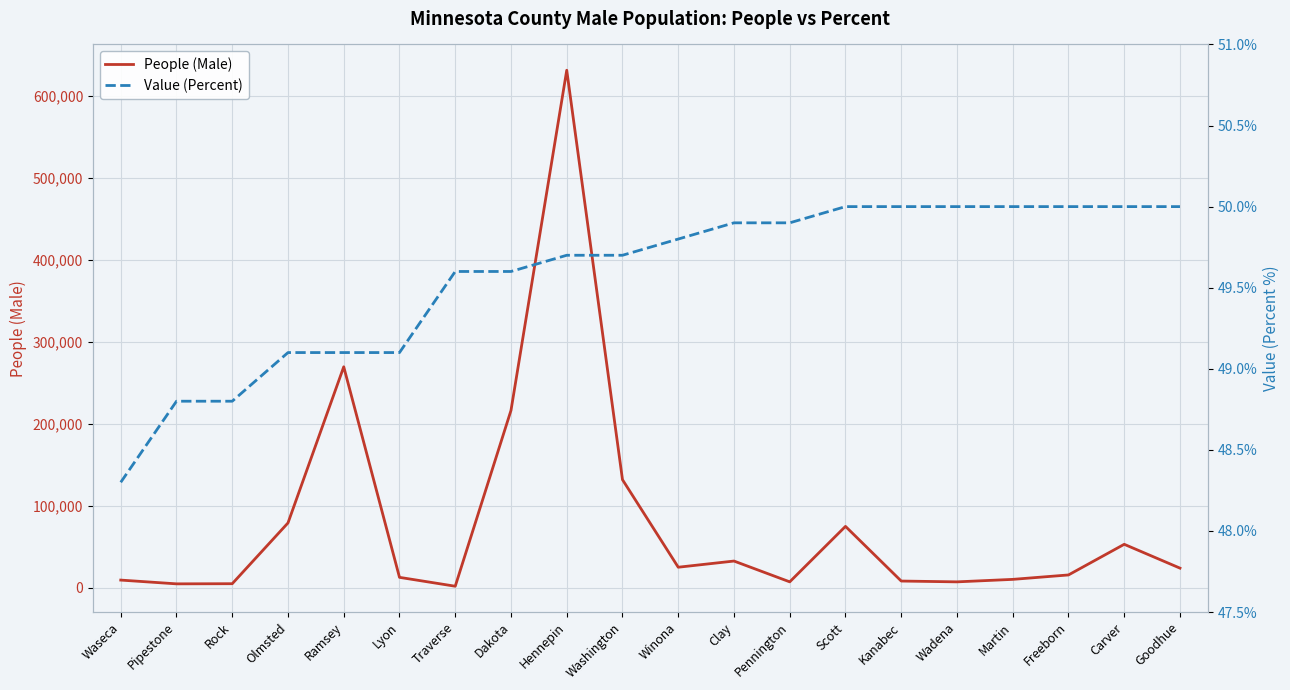

What is the difference between the maximum and minimum values in the People (Male) series?

629842